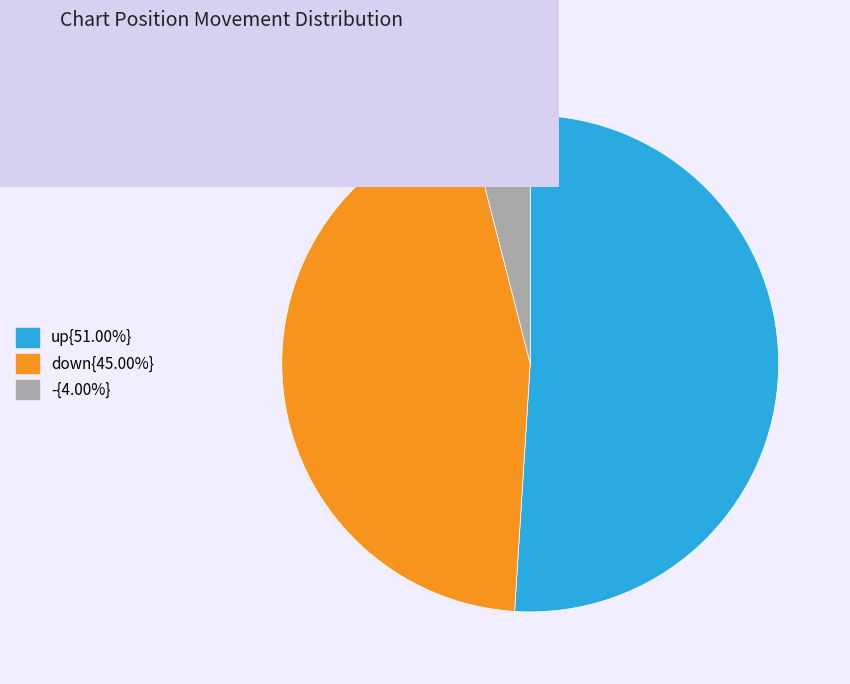

How many slices are in this pie chart?

3